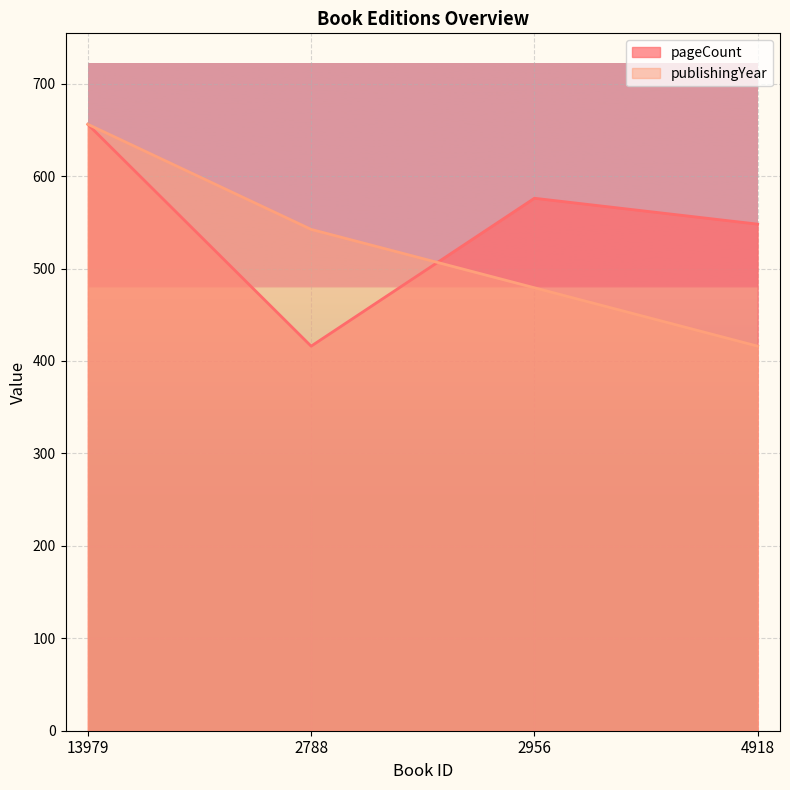

After their last crossing, which series has the higher values: publishingYear or pageCount?

pageCount